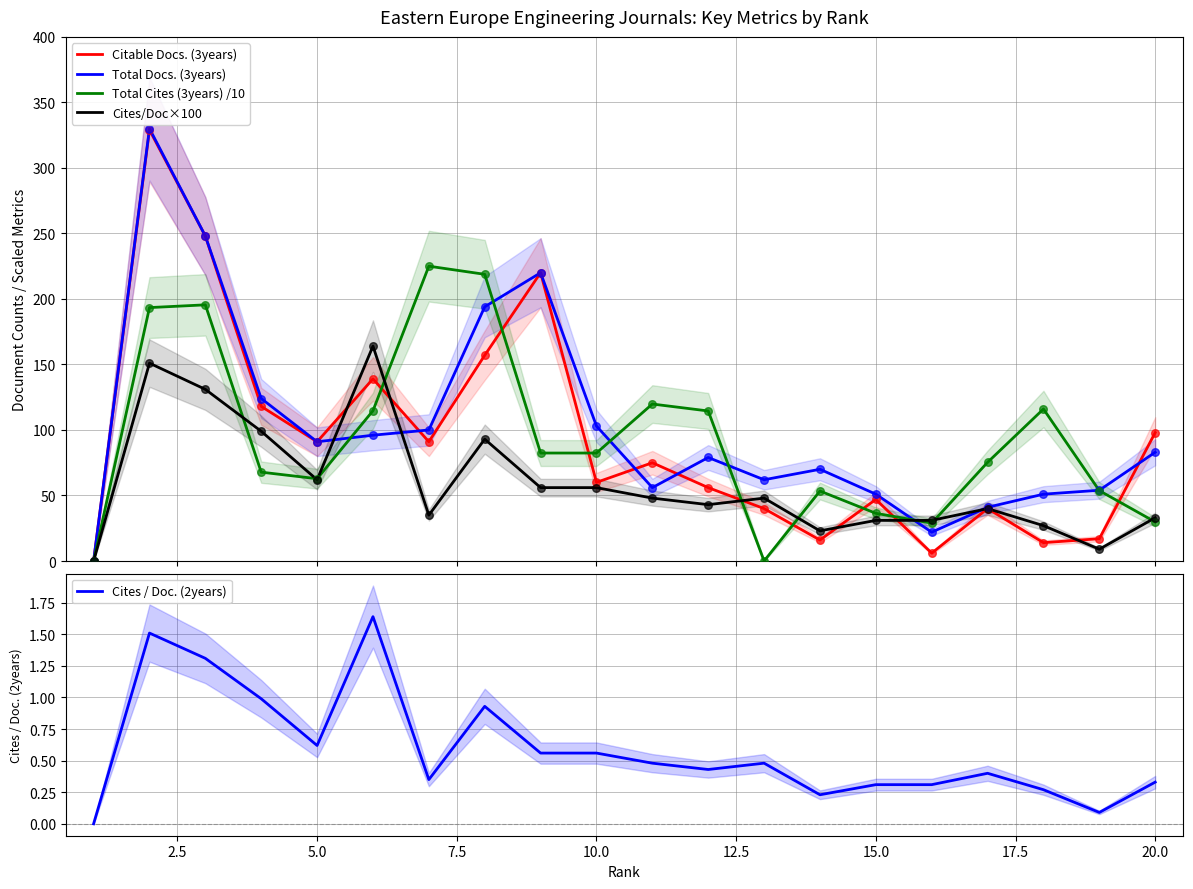

At how many categories does at least one series exceed 23?

19